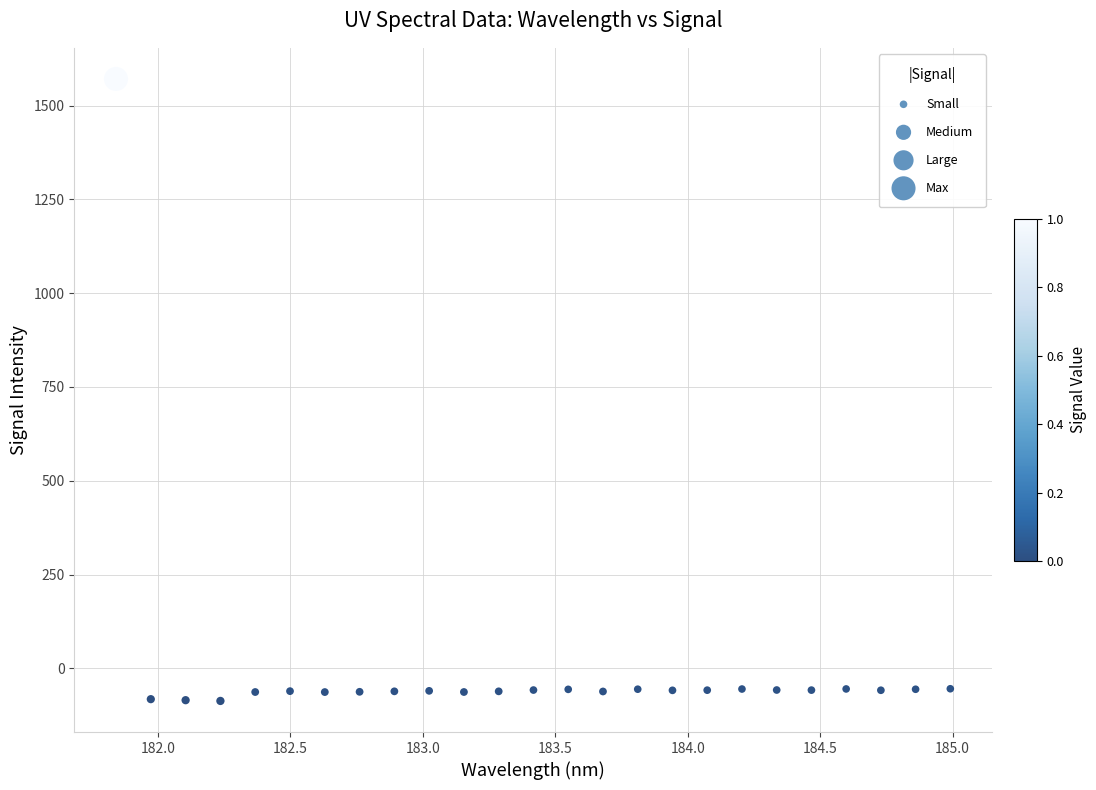

What is the range of X values (max minus min)?

3.1